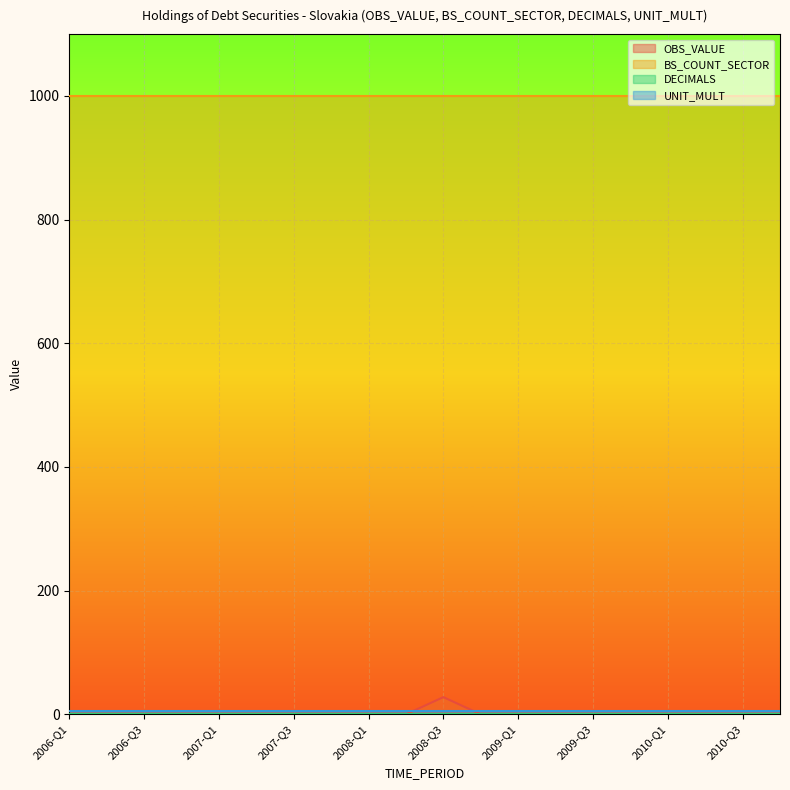

Is it true that OBS_VALUE equals 0.0 at 2009-Q3?

True